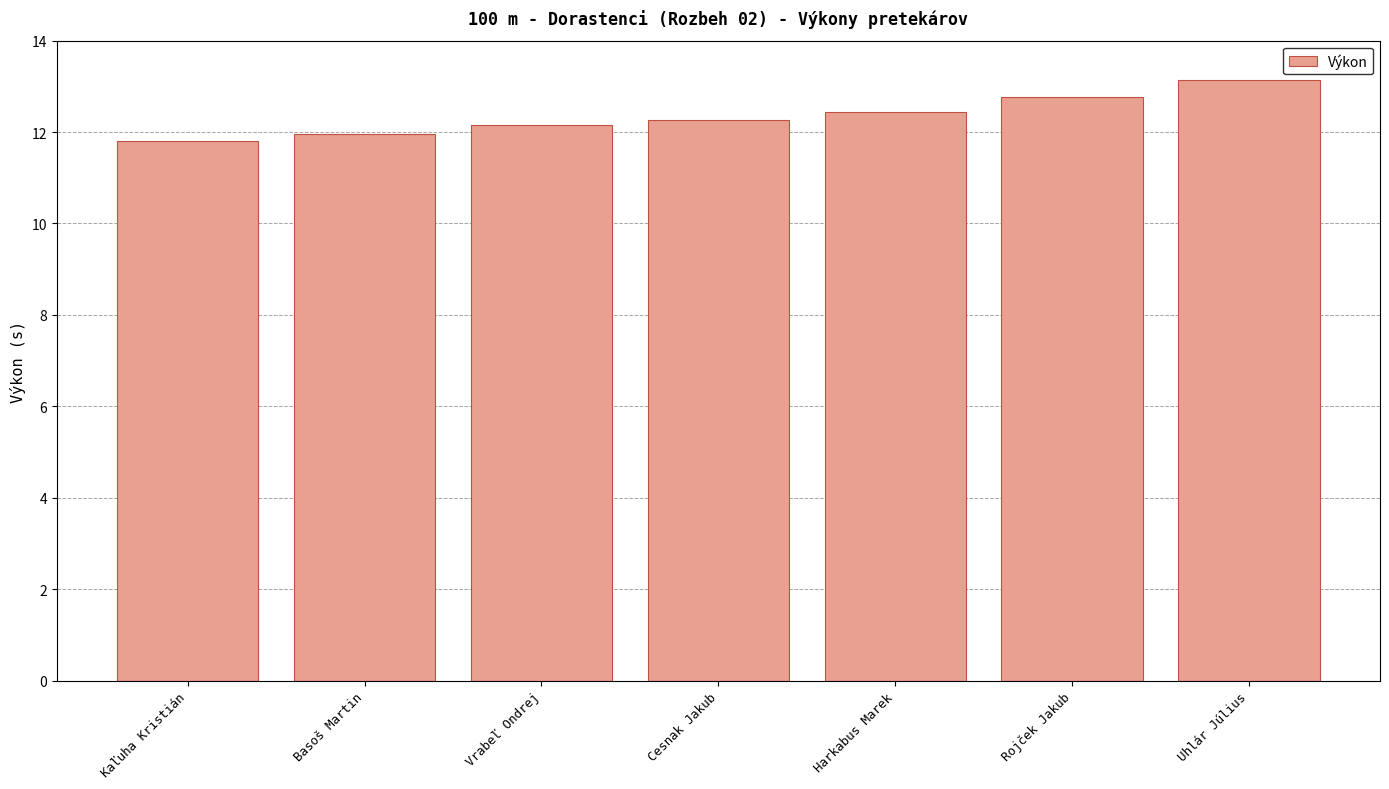

What is the label of the 1st bar from the left?

Kaľuha Kristián